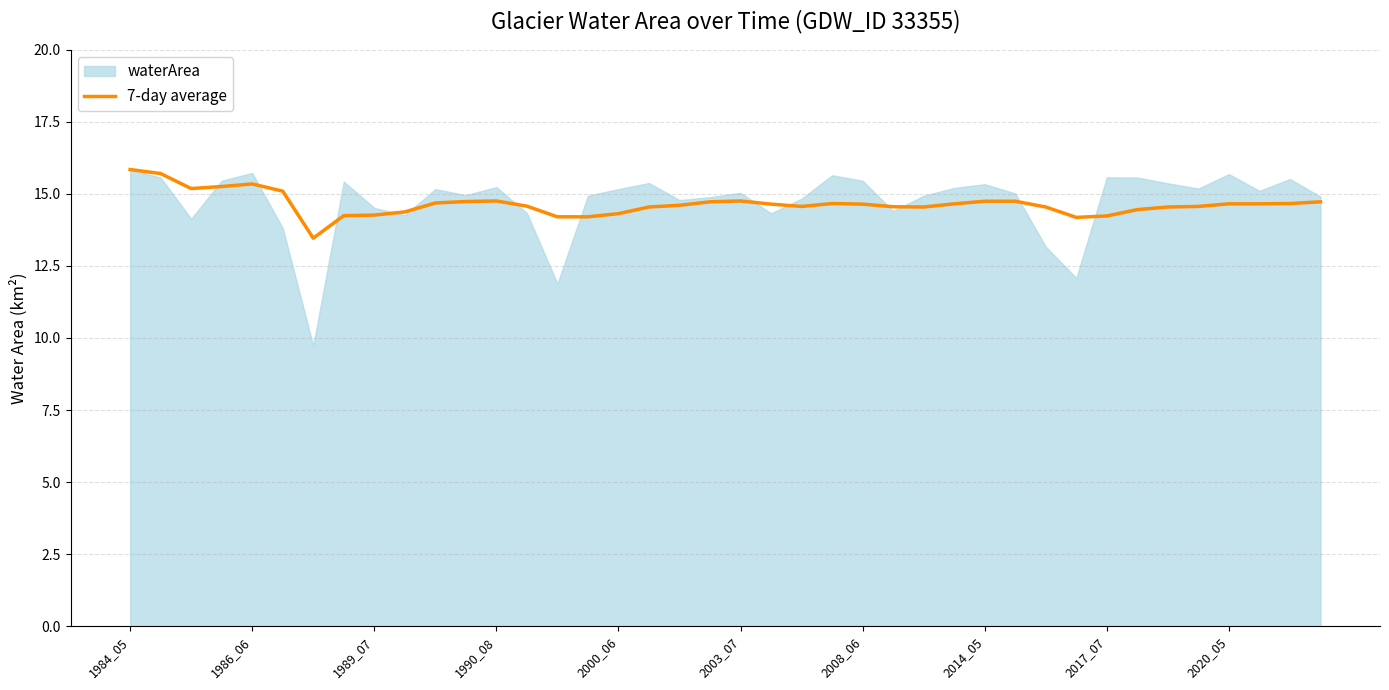

What is the minimum value for 7-day average?

13.5